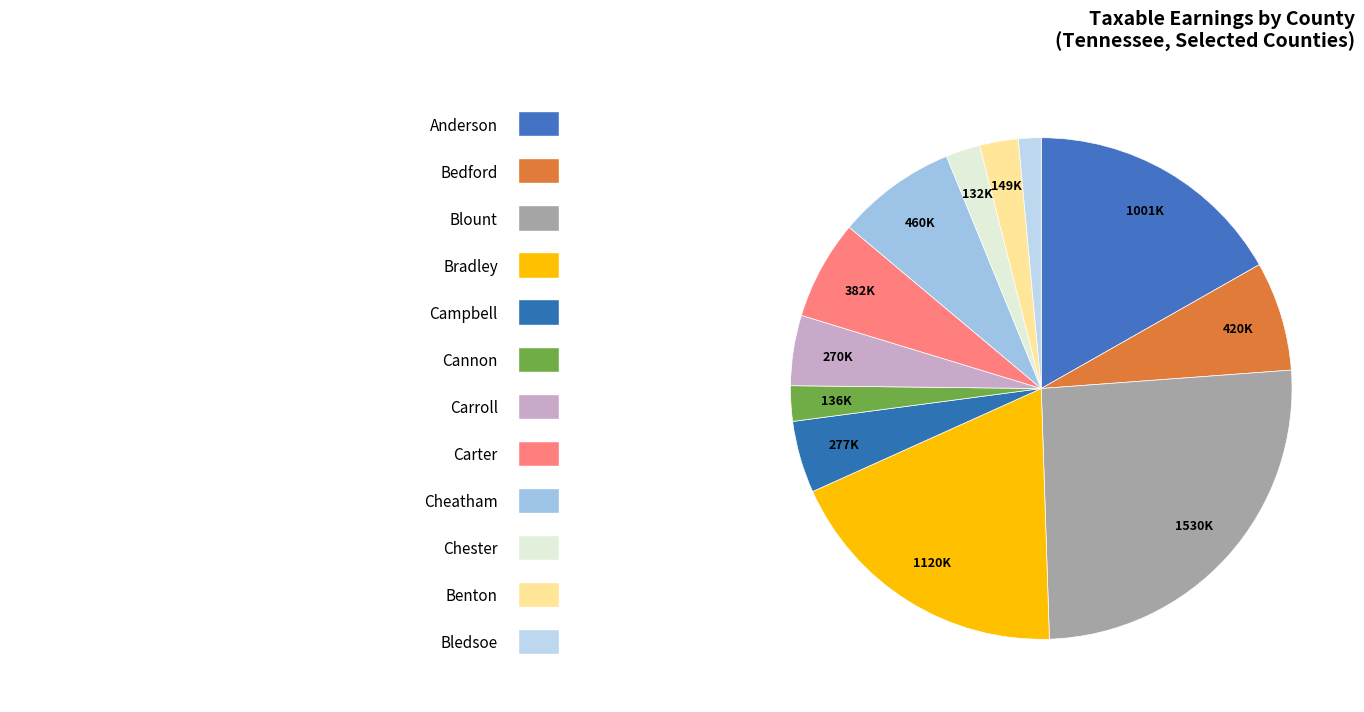

How many segments does this pie chart have?

12